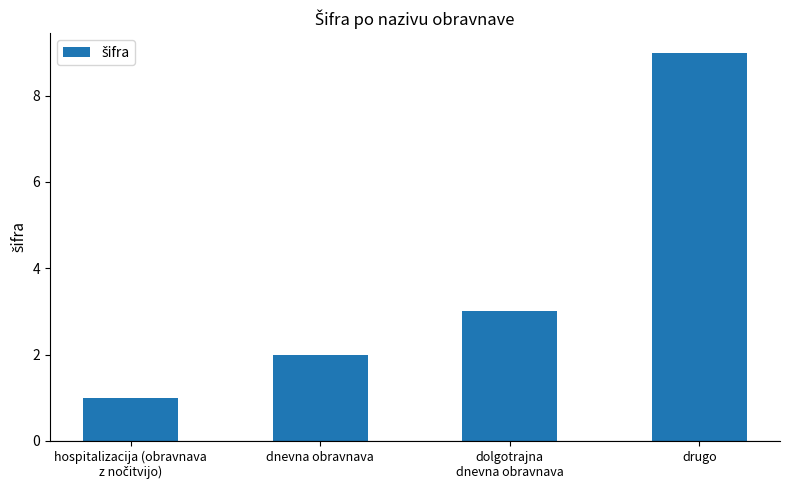

How many series are shown in this chart?

1